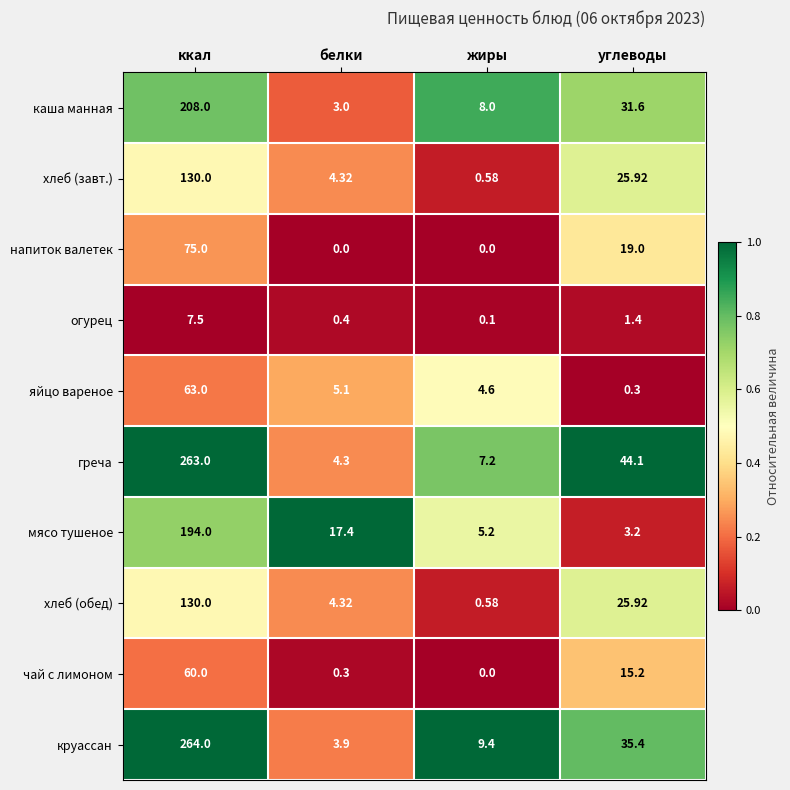

Between ккал and жиры, which series saw the biggest shift?

греча